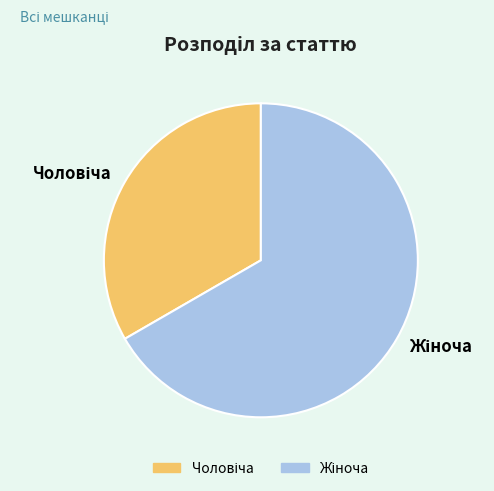

How many segments does this pie chart have?

2